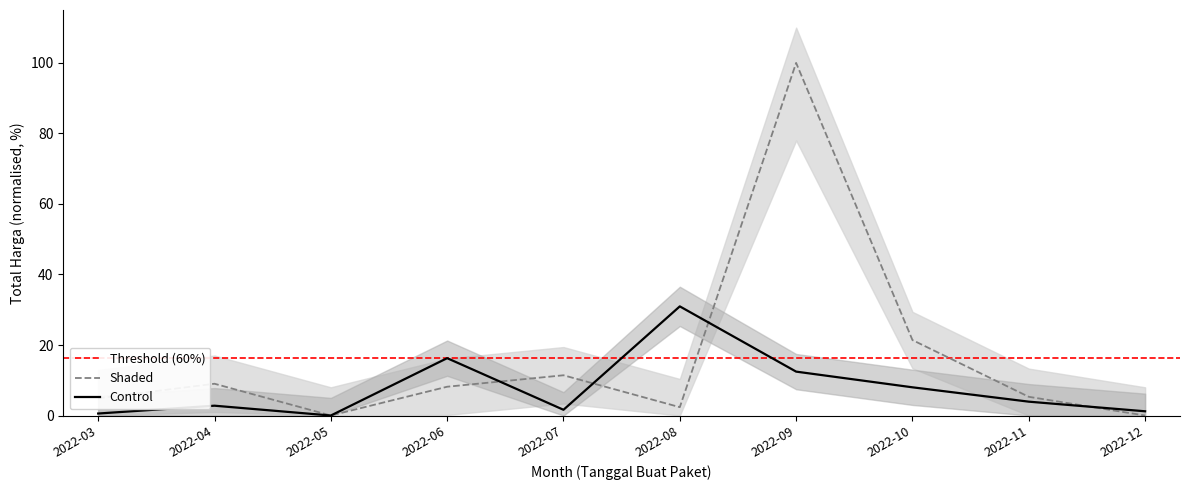

Where is Control nearest to the value 15?

2022-06